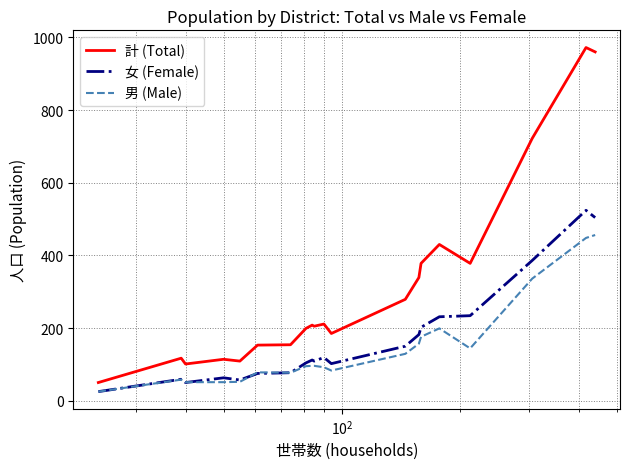

True or false: 男 (Male) and 計 (Total) cross at least once.

False